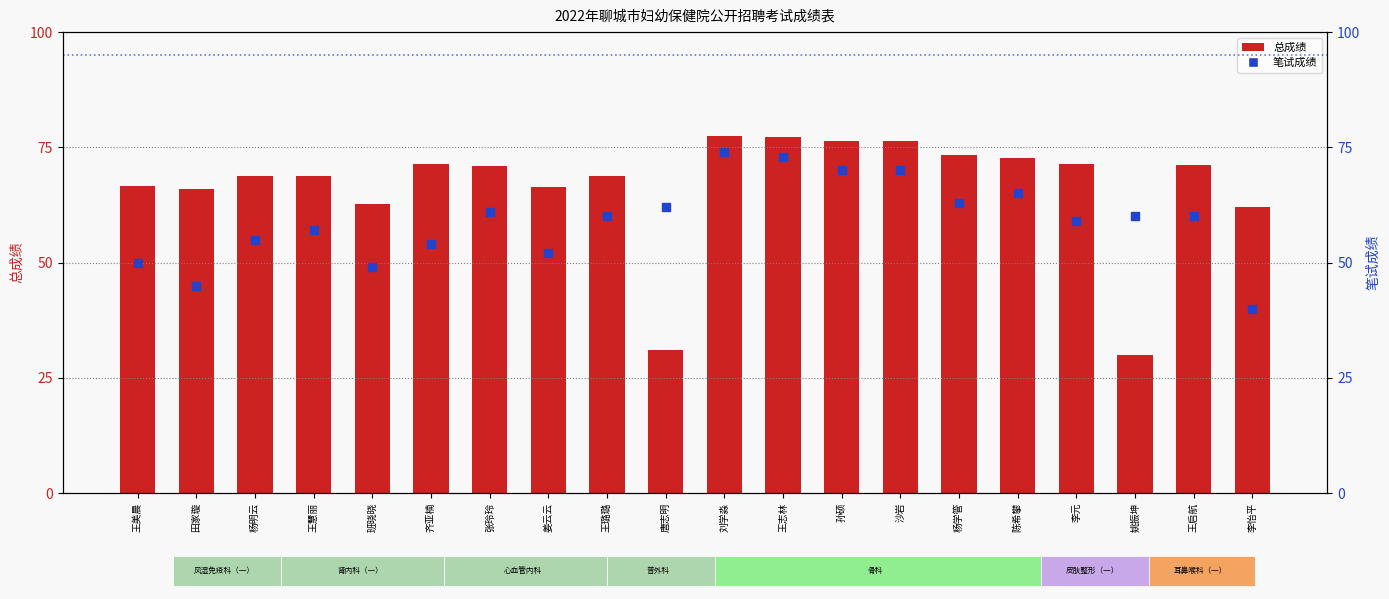

What is the total value across all series at 唐志明?

93.0